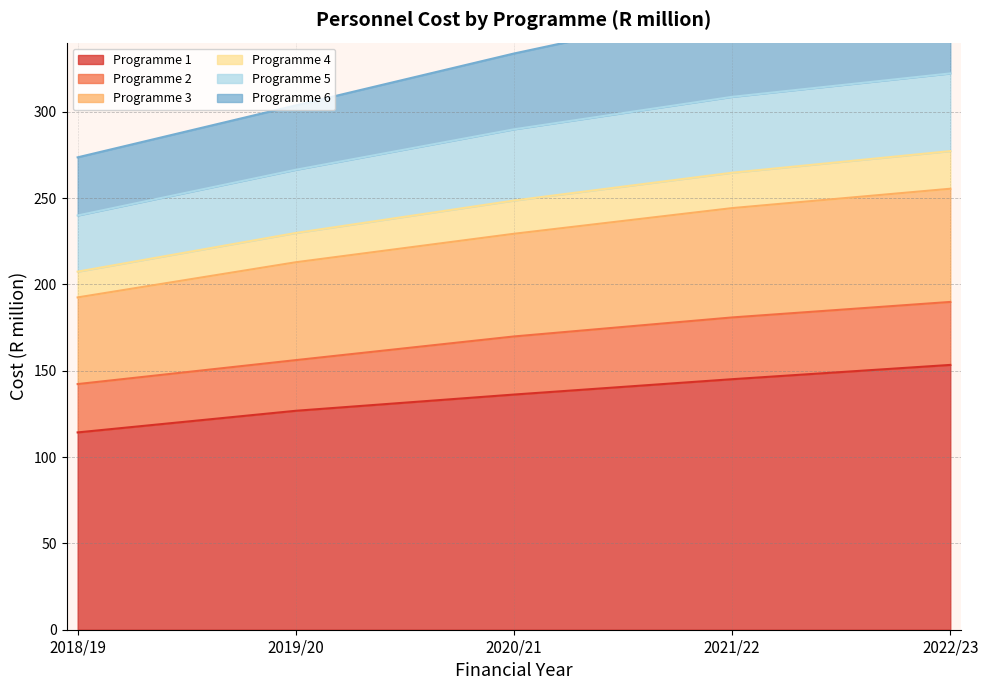

What is the spread (max minus min) of values at 2021/22?

215.6